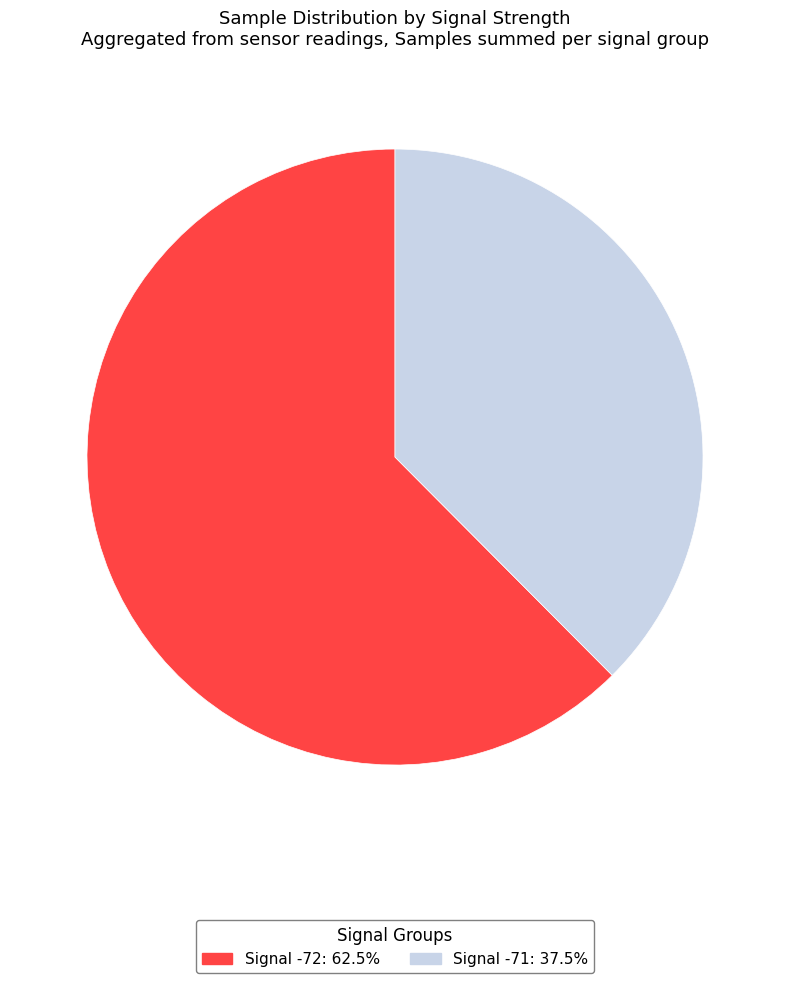

Is there a majority slice in this chart?

Yes